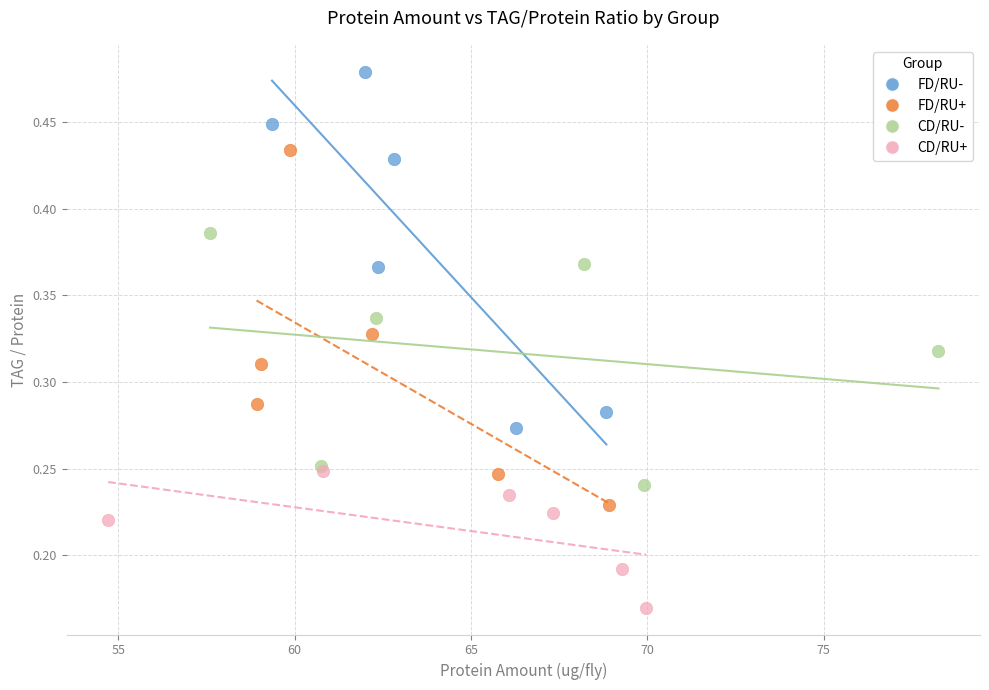

What are all the series names shown in the legend?

FD/RU-, FD/RU+, CD/RU-, CD/RU+